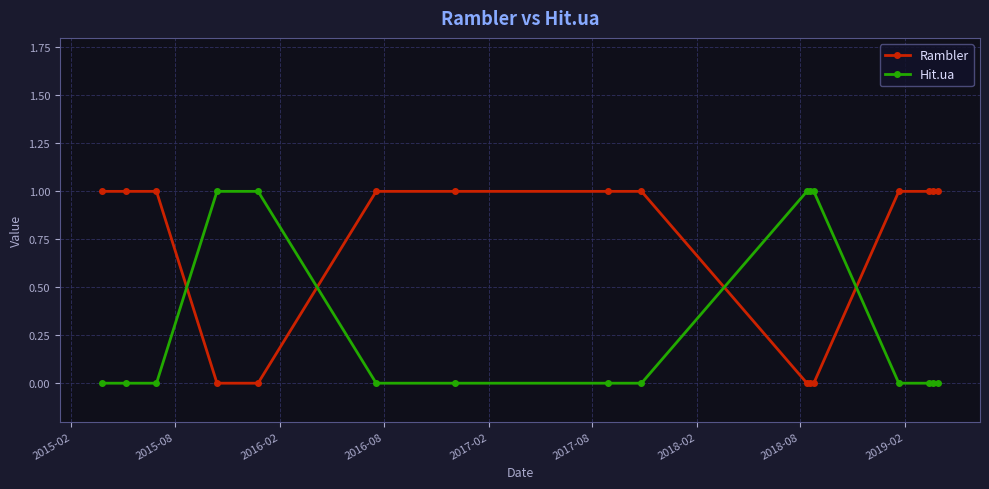

List the series in order of their overall mean, highest first.

Rambler, Hit.ua